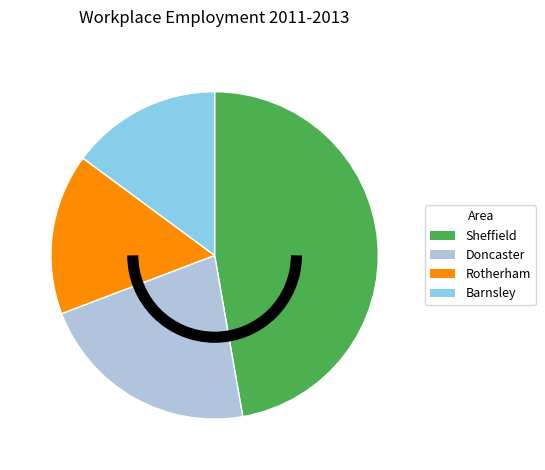

What is the largest slice in the pie chart?

Sheffield